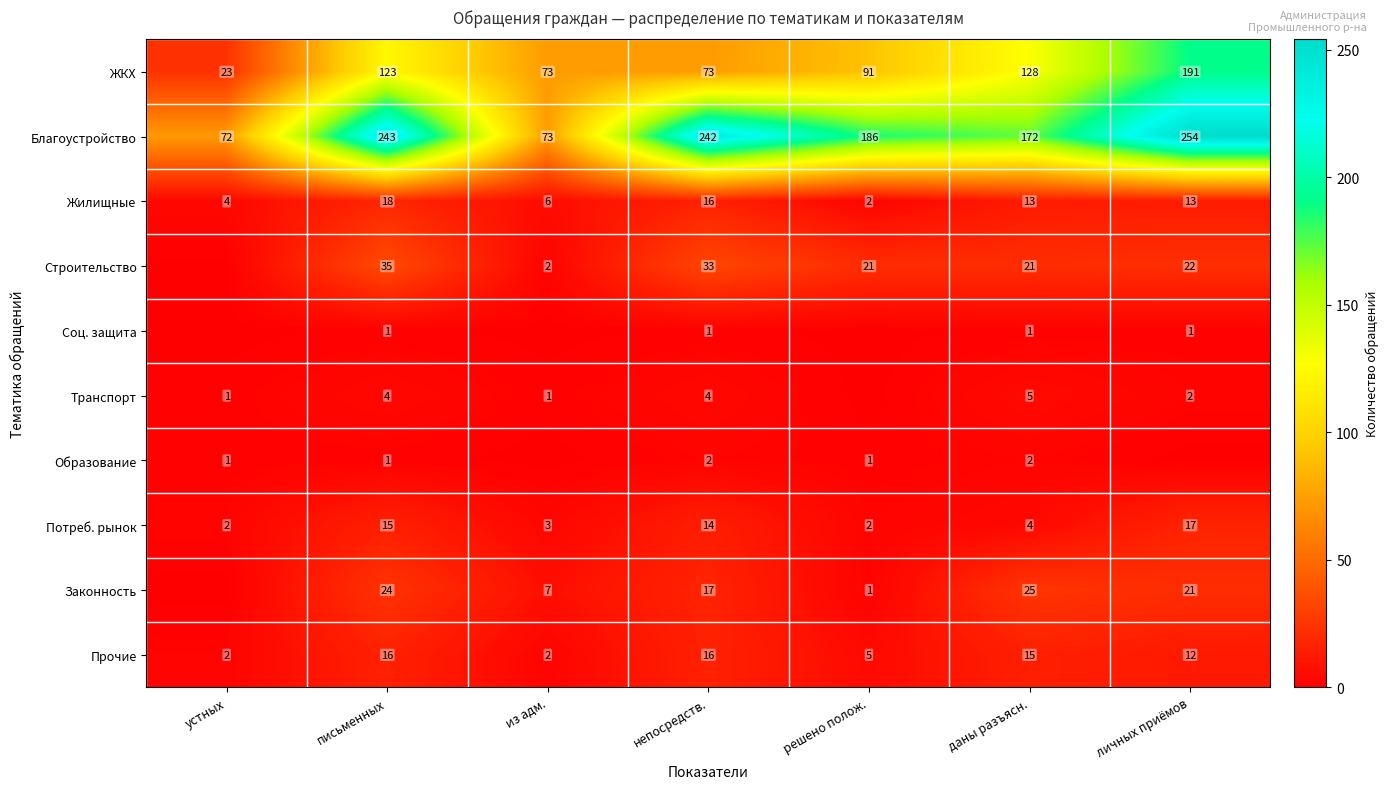

What is the total value across all series at решено полож.?

309